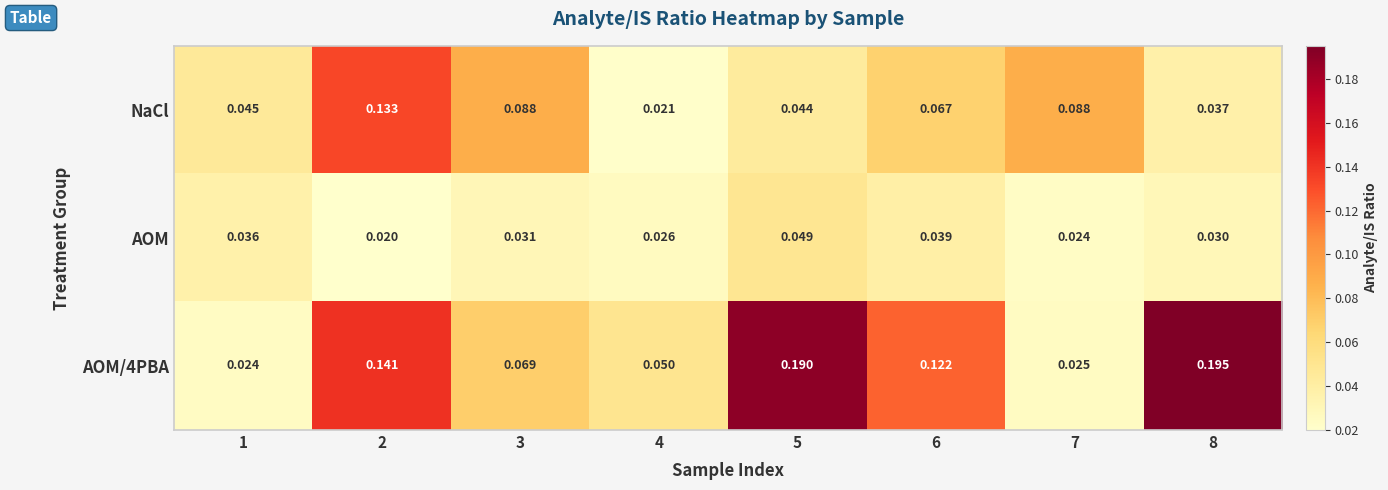

Between 2 and 3, which series saw the biggest shift?

AOM/4PBA